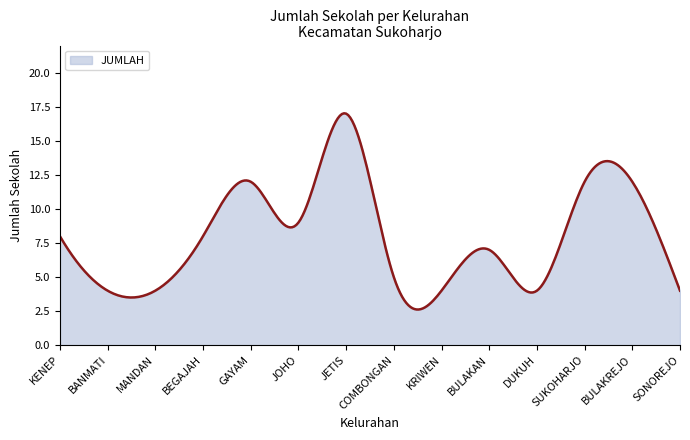

What is the difference between the maximum and minimum values?

14.4